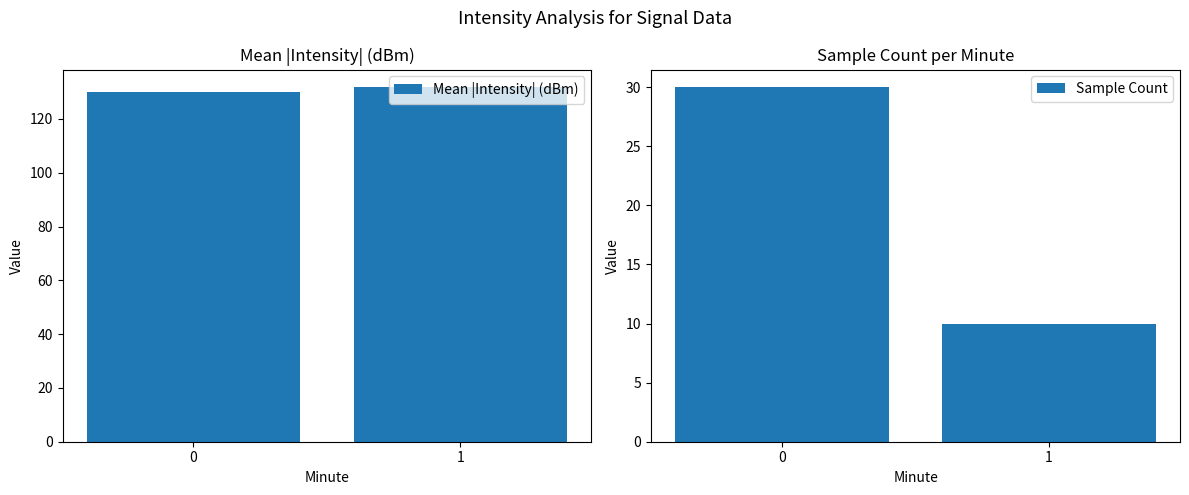

Rank the series by their average value, from highest to lowest.

Mean |Intensity| (dBm), Sample Count